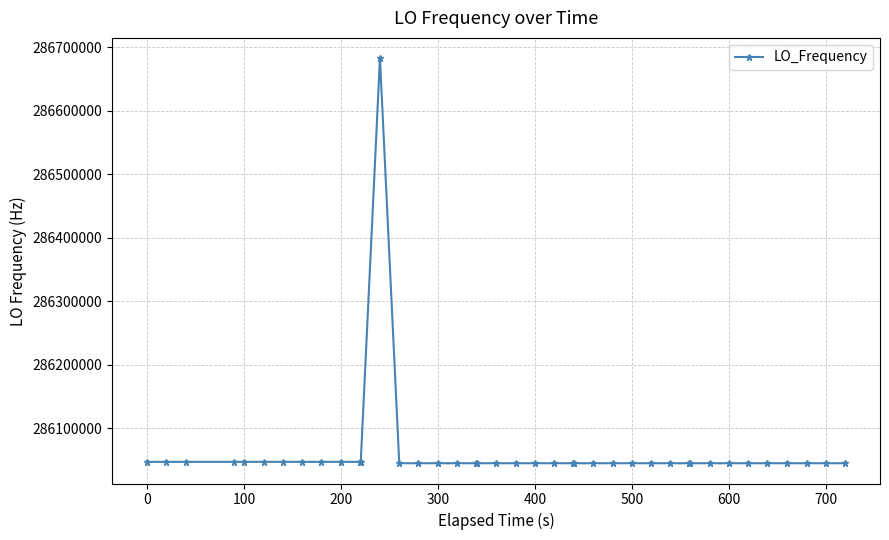

What is the sum of all values?

11442455869.8